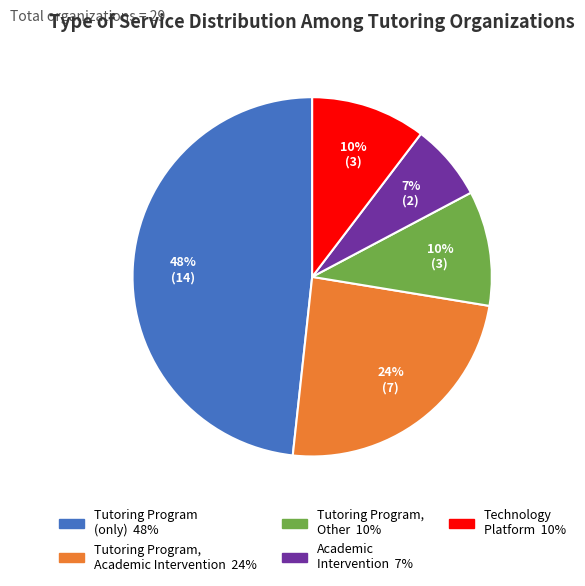

To the nearest percent, what is the difference between the largest and smallest slice percentages?

41%